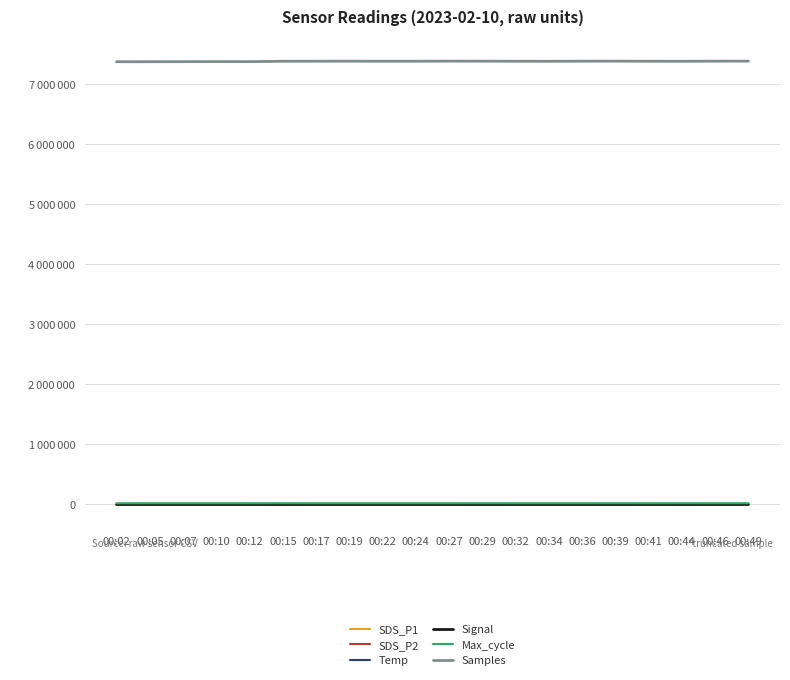

Is the value of Max_cycle at 00:24 greater than the value of Samples at 00:05?

No